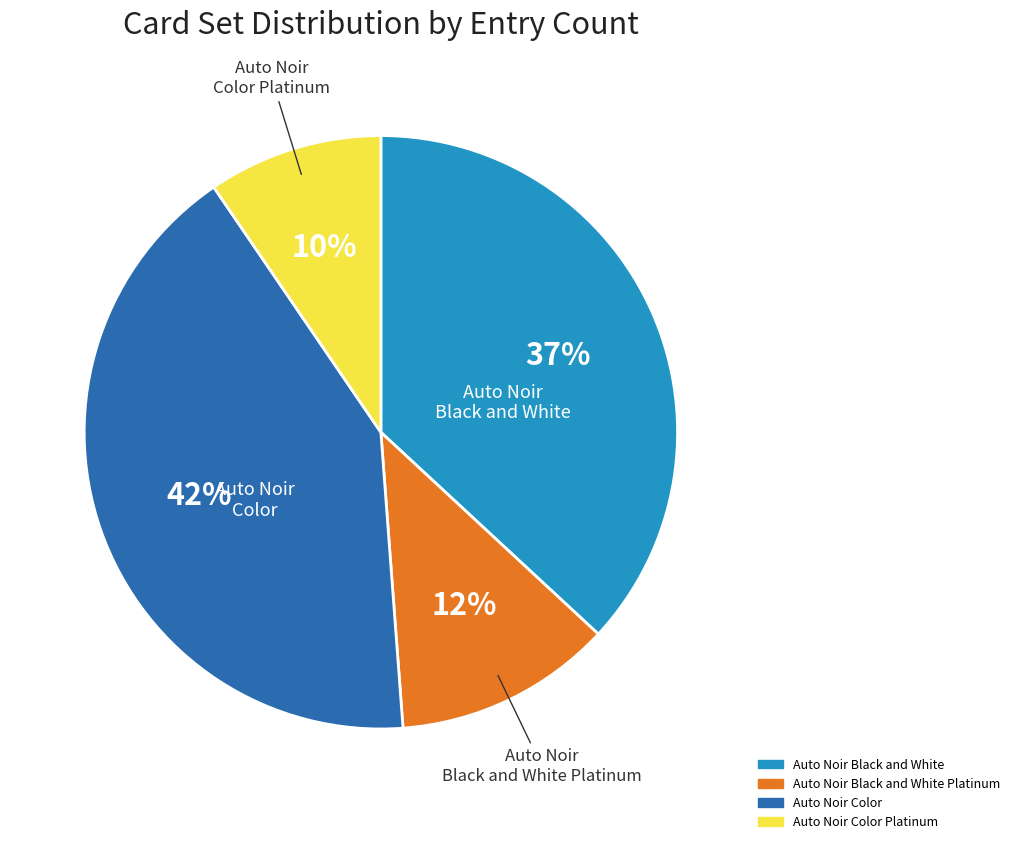

Which slice is the smallest?

Auto Noir Color Platinum